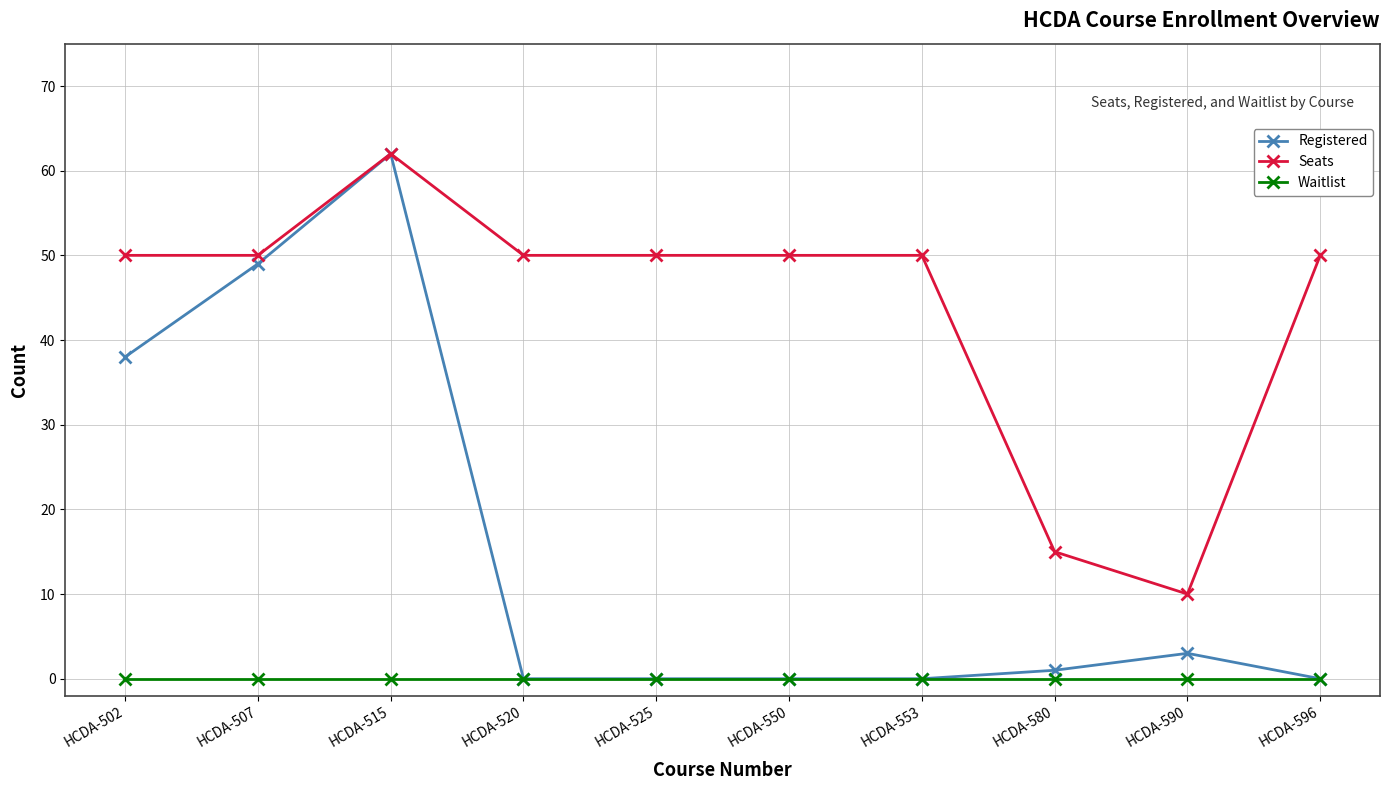

Which series has the largest range (max minus min)?

Registered